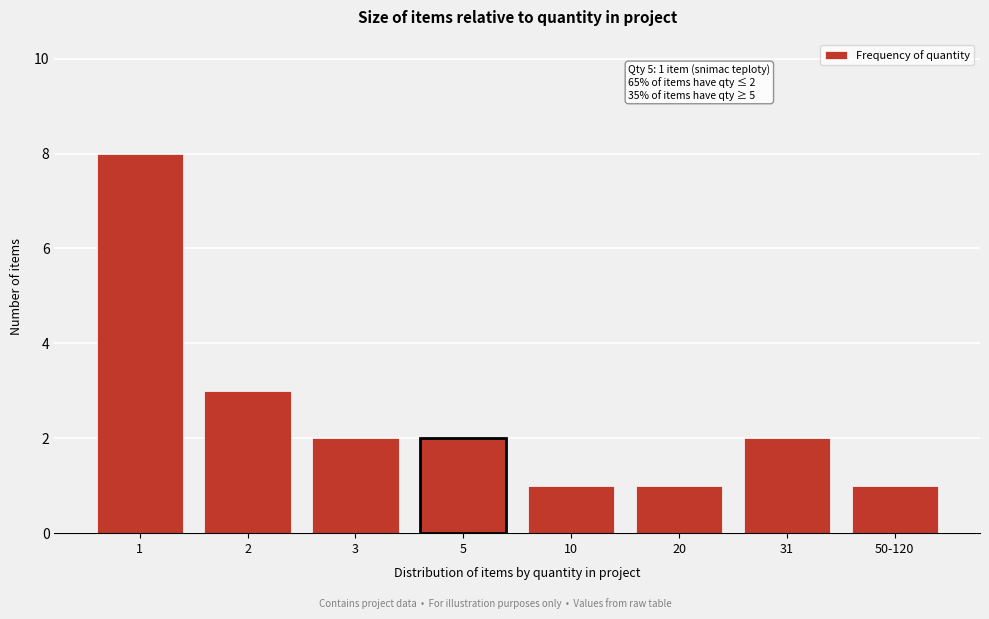

Reading left to right, what are all the values shown in this chart?

1=8	2=3	3=2	5=2	10=1	20=1	31=2	50-120=1